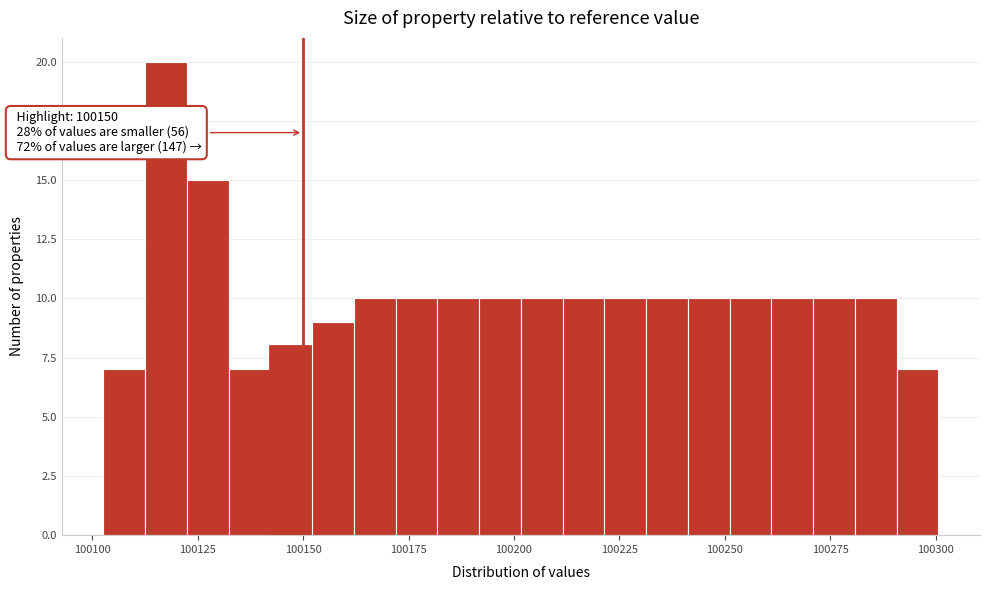

Around what value on the x-axis is the tallest bar? Give the approximate position of its centre, as read against the axis.

100120